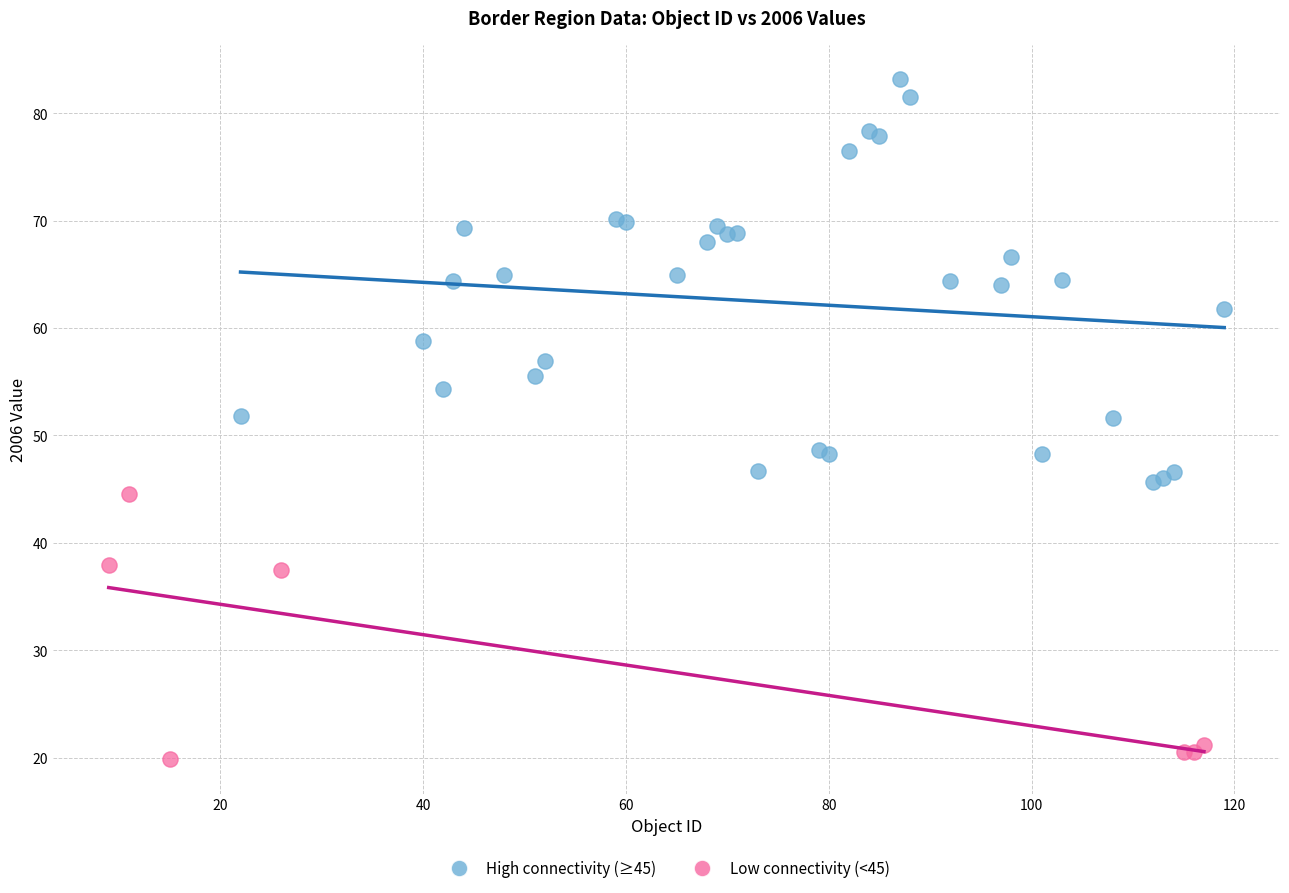

Which series has the widest spread of Y values?

High connectivity (≥45)